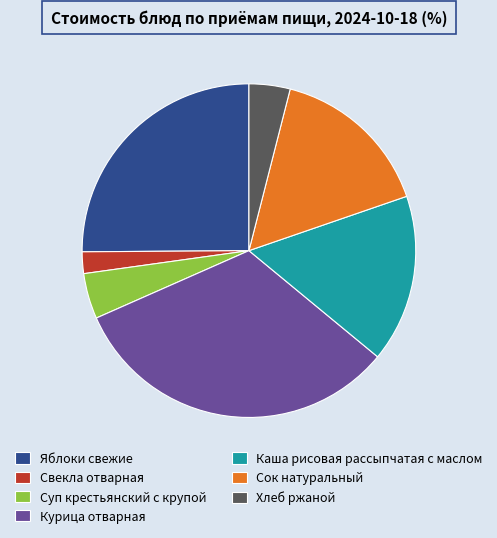

Does any single category account for the majority?

No